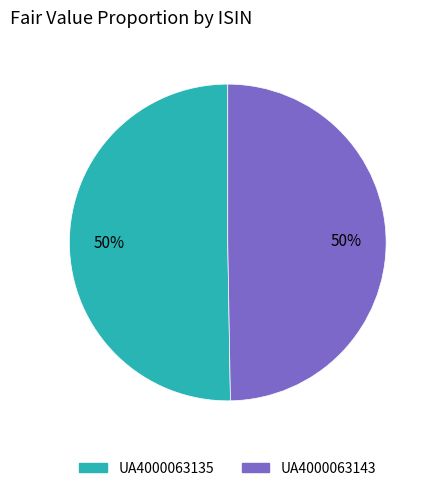

Count the number of slices in the pie.

2